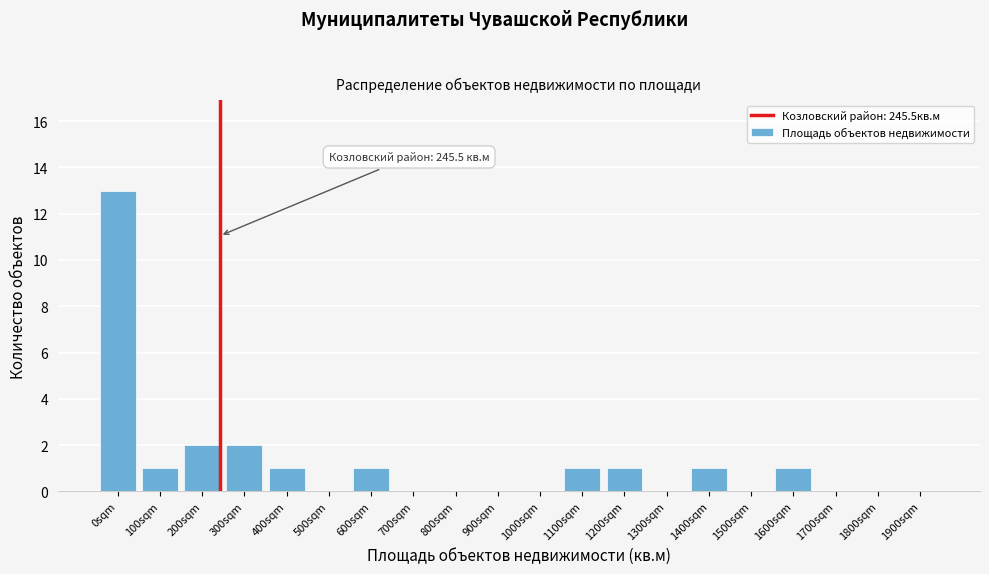

Reading left to right, what are all the values shown in this chart?

0sqm=13	100sqm=1	200sqm=2	300sqm=2	400sqm=1	500sqm=0	600sqm=1	700sqm=0	800sqm=0	900sqm=0	1000sqm=0	1100sqm=1	1200sqm=1	1300sqm=0	1400sqm=1	1500sqm=0	1600sqm=1	1700sqm=0	1800sqm=0	1900sqm=0